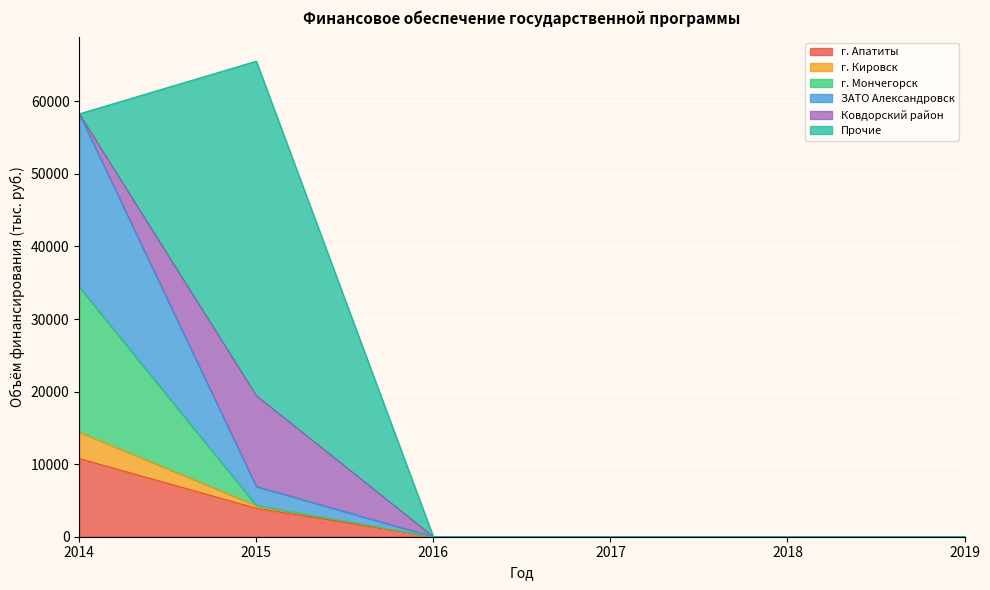

At which label does г. Апатиты reach its peak?

2014